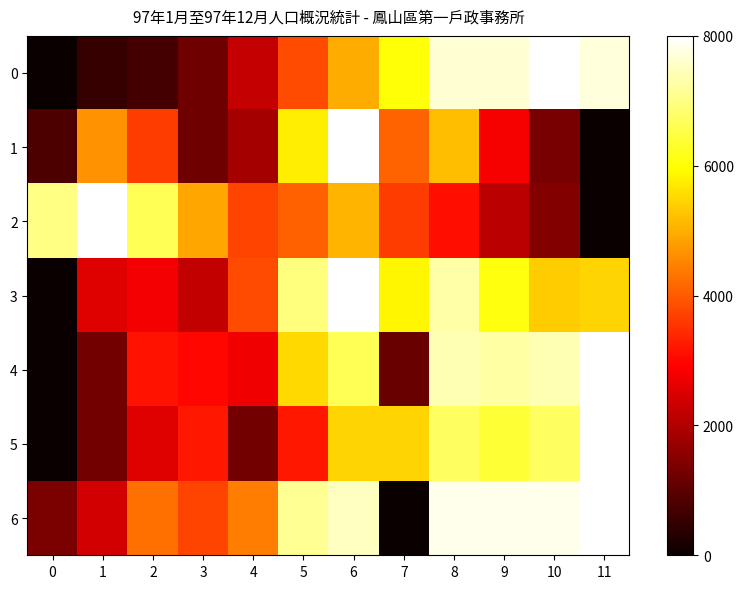

Reading left to right, extract all data points from this chart.

0: 0=0.0	1=0.1	2=0.1	3=0.2	4=0.3	5=0.5	6=0.6	7=0.8	8=1.0	9=1.0	10=1.0	11=1.0
1: 0=0.1	1=0.6	2=0.5	3=0.1	4=0.2	5=0.7	6=1.0	7=0.5	8=0.7	9=0.4	10=0.2	11=0.0
2: 0=0.9	1=1.0	2=0.8	3=0.6	4=0.5	5=0.5	6=0.6	7=0.5	8=0.4	9=0.3	10=0.2	11=0.0
3: 0=0.0	1=0.3	2=0.4	3=0.3	4=0.5	5=0.9	6=1.0	7=0.7	8=0.9	9=0.8	10=0.7	11=0.7
4: 0=0.0	1=0.2	2=0.4	3=0.4	4=0.3	5=0.7	6=0.8	7=0.1	8=0.9	9=0.9	10=0.9	11=1.0
5: 0=0.0	1=0.2	2=0.3	3=0.4	4=0.2	5=0.4	6=0.7	7=0.7	8=0.8	9=0.8	10=0.8	11=1.0
6: 0=0.2	1=0.3	2=0.5	3=0.5	4=0.6	5=0.9	6=0.9	7=0.0	8=1.0	9=1.0	10=1.0	11=1.0